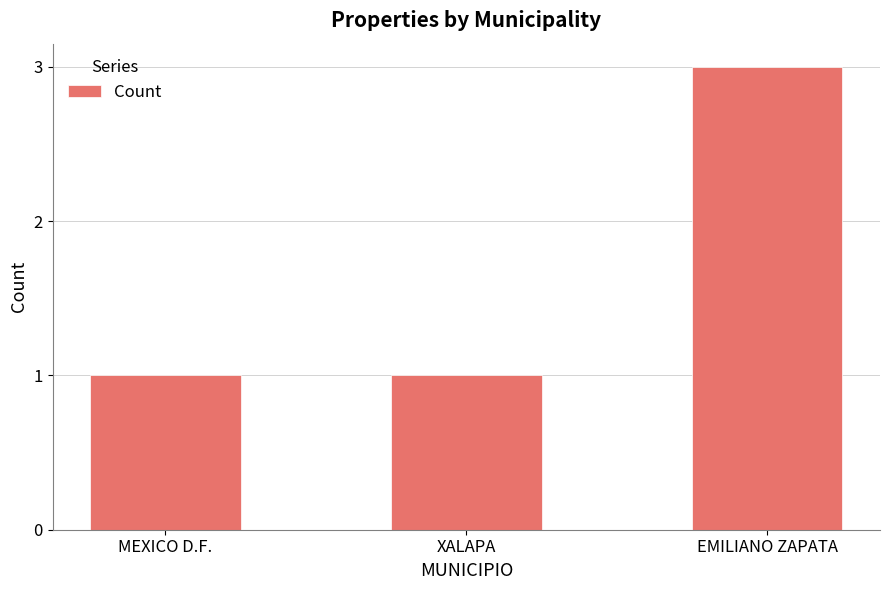

How many bars are there in total?

3